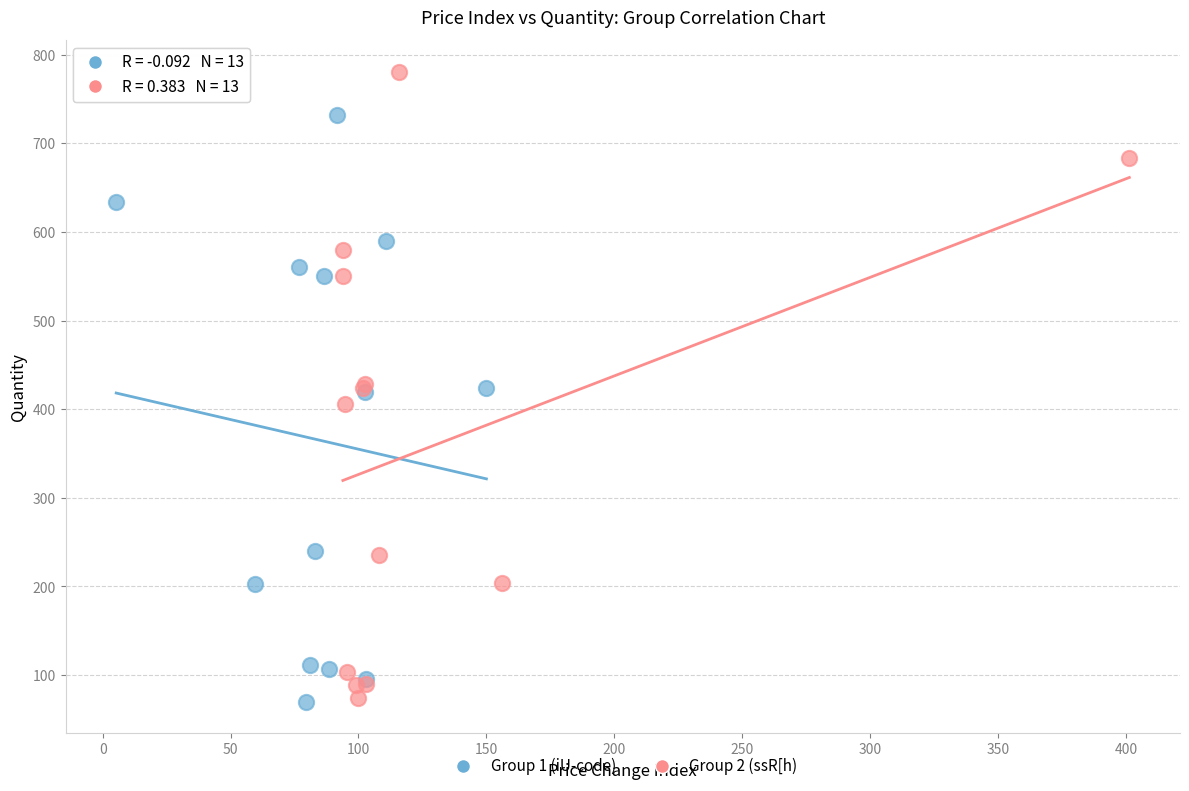

Which series has the widest spread of Y values?

Group 2 (ssR[h)